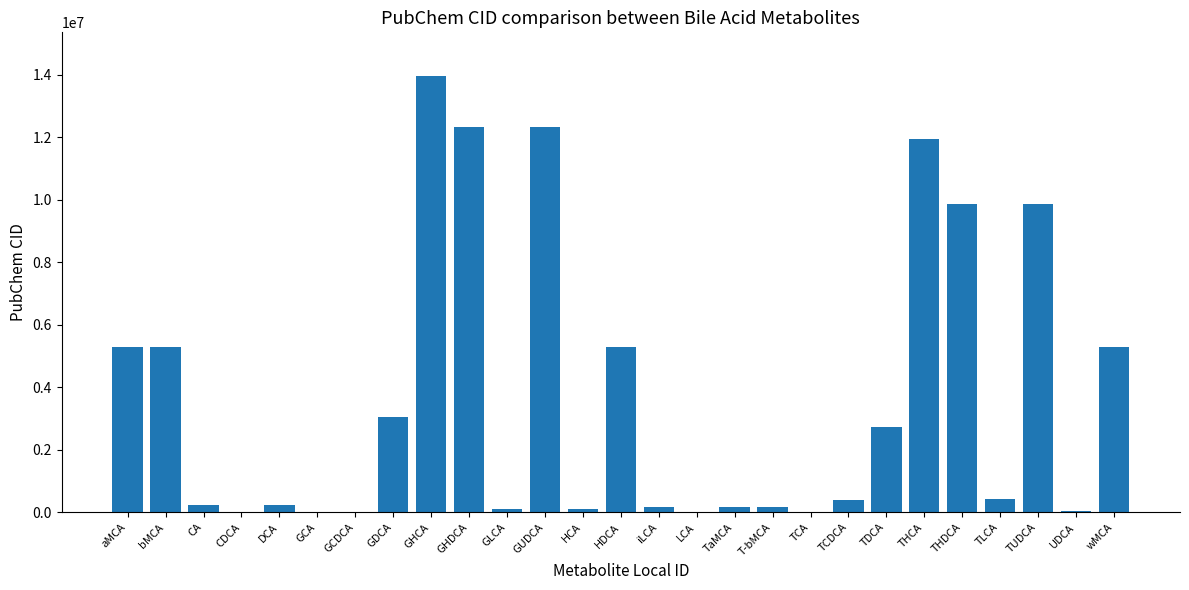

What is the greatest value displayed?

13955647